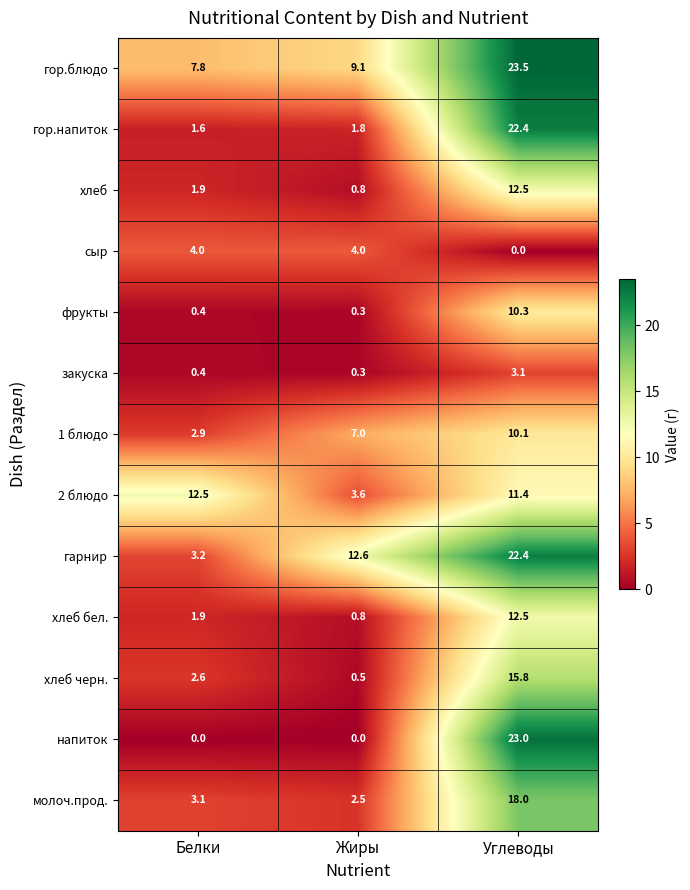

What is the difference between the maximum and minimum values in the фрукты series?

10.0